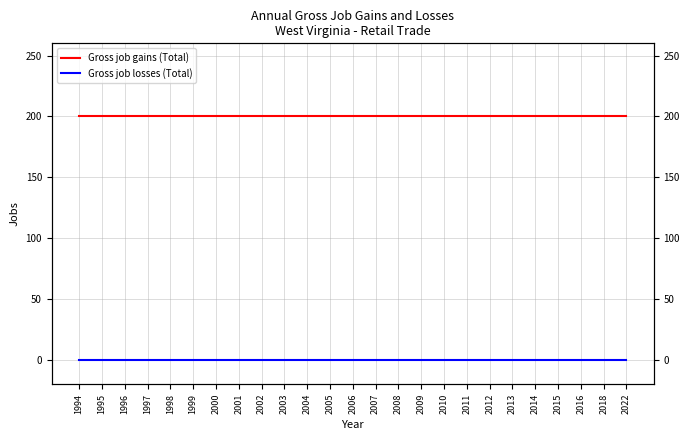

Count the number of data series in this chart.

2